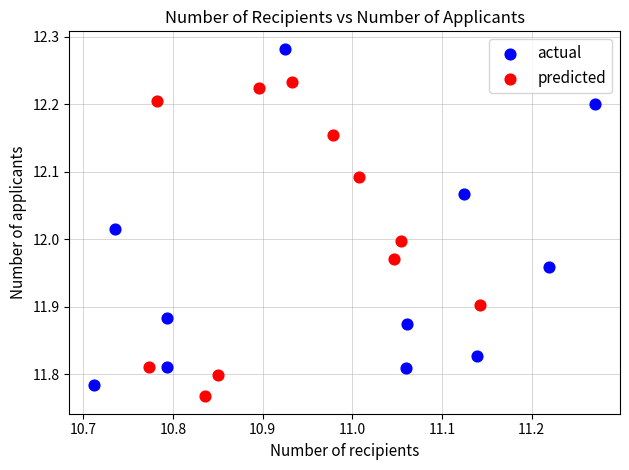

What are all the series names shown in the legend?

actual, predicted